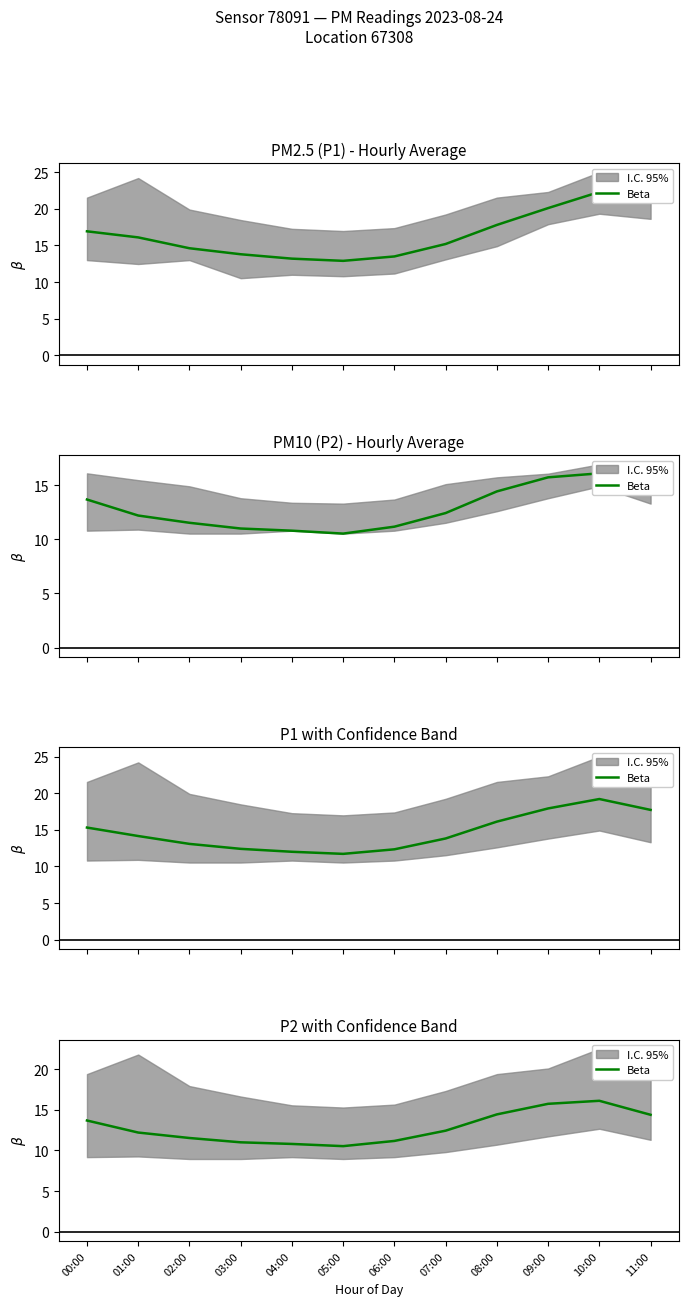

How many points are lower than both their immediate neighbors (excluding endpoints)?

1